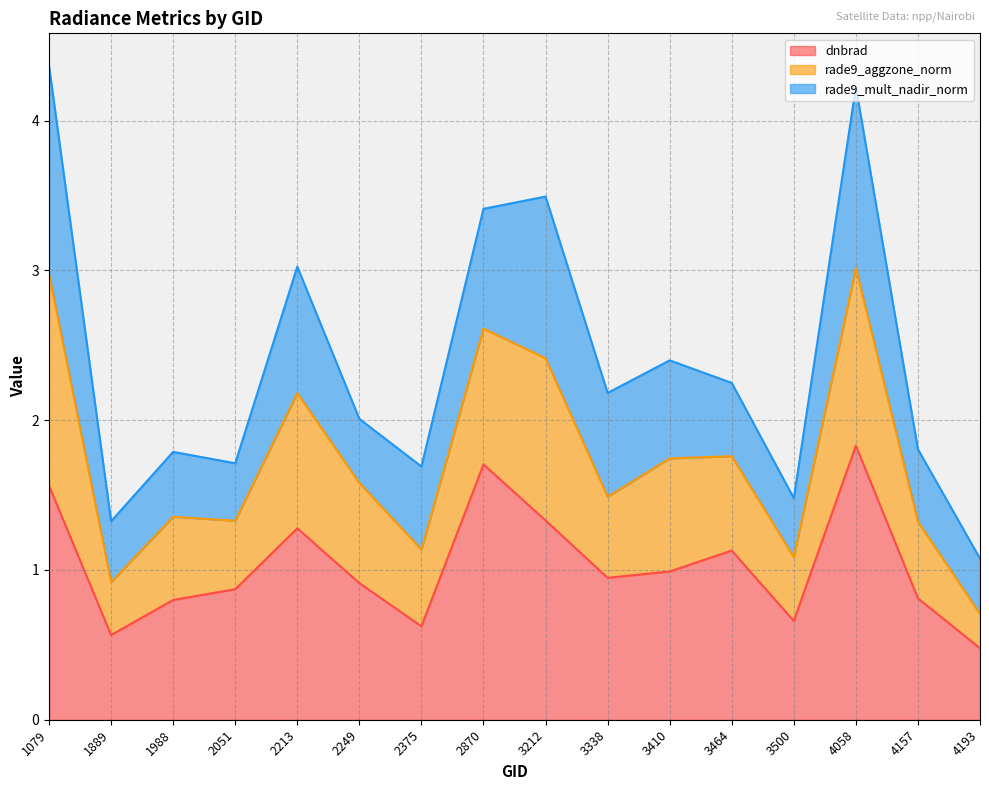

What is the approximate value of dnbrad at 3410?

1.0